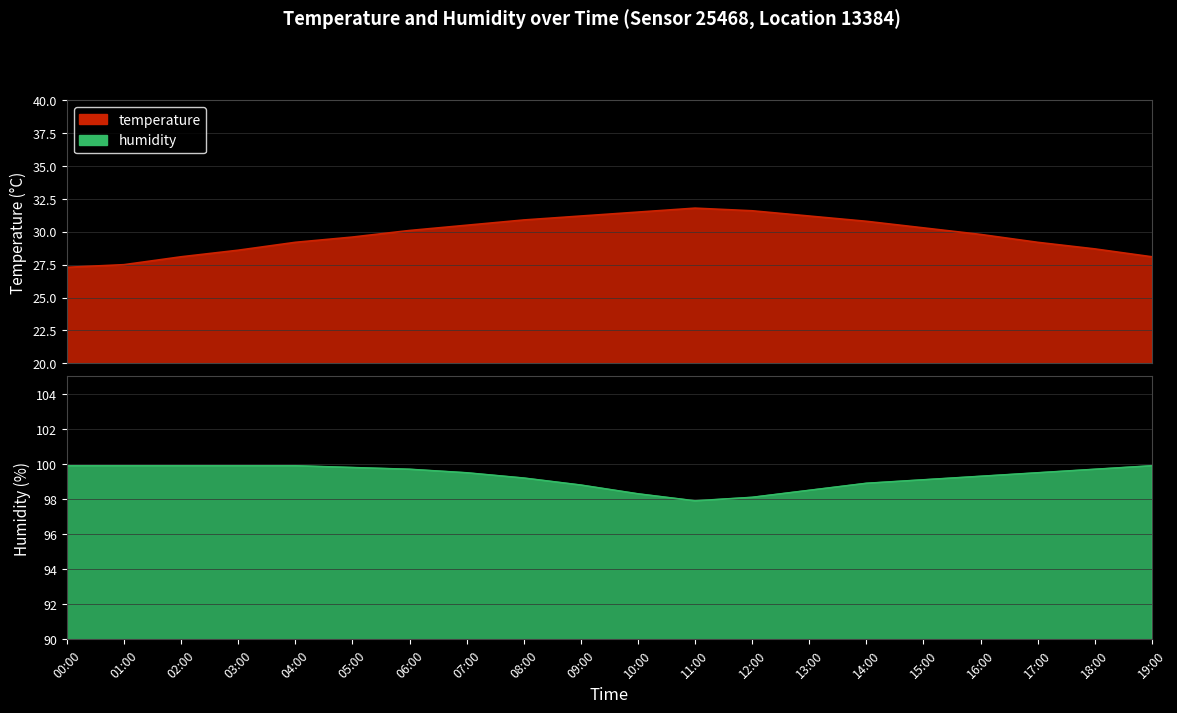

At which label does humidity reach its minimum?

11:00